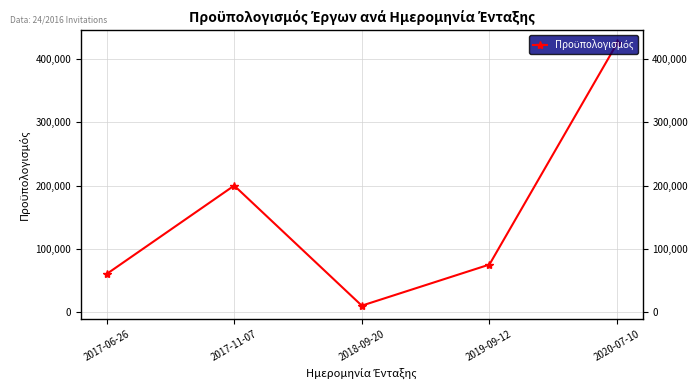

Does the chart have visible grid lines?

Yes